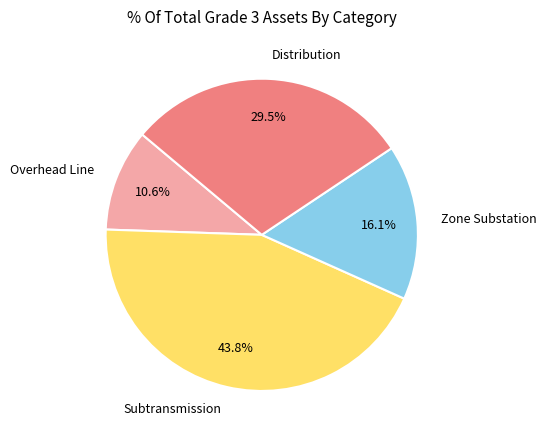

What is the ratio of the value at Overhead Line to the value at Zone Substation?

0.7